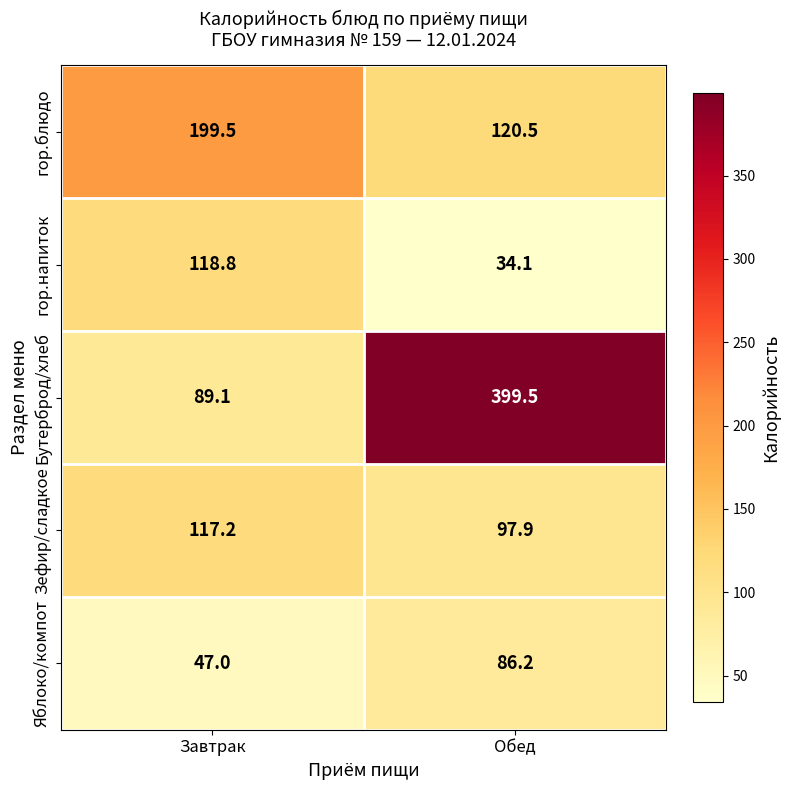

What is the maximum value for Яблоко/компот?

86.2